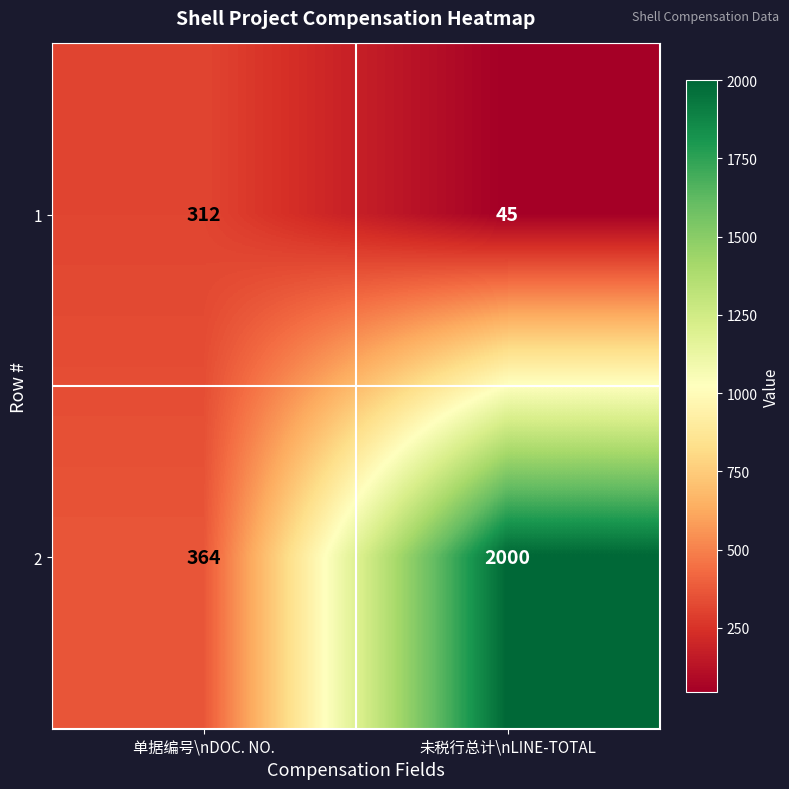

At 未税行总计\nLINE-TOTAL, list the series in order from smallest to largest.

1, 2